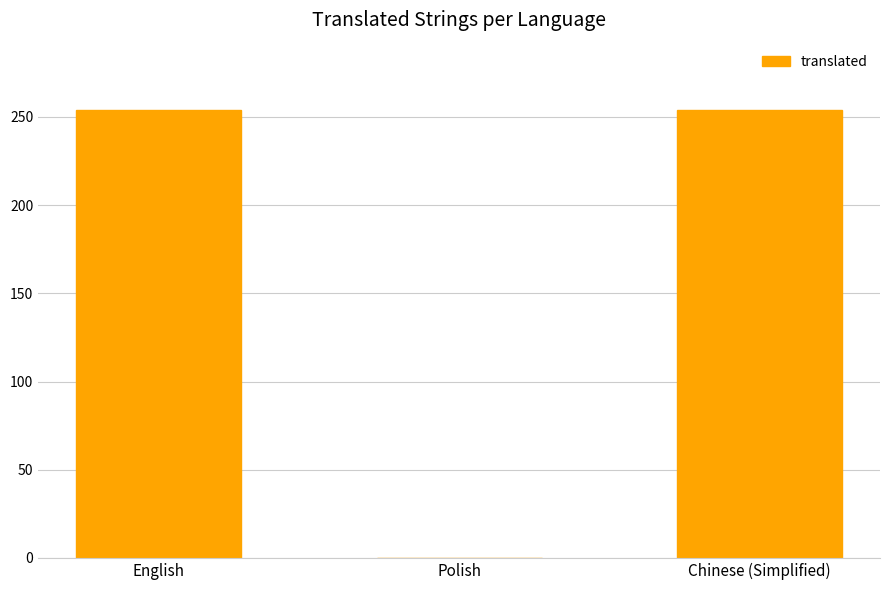

What is the greatest value displayed?

254